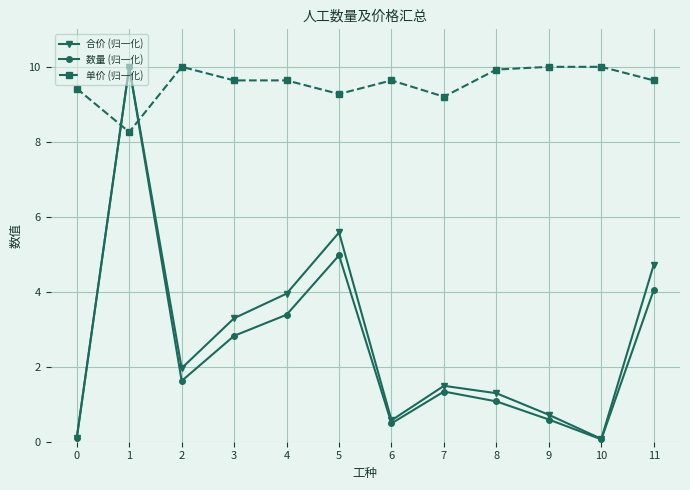

Reading left to right, what are all the values shown in this chart?

合价 (归一化): 0=0.1	1=10.0	2=2.0	3=3.3	4=4.0	5=5.6	6=0.6	7=1.5	8=1.3	9=0.7	10=0.1	11=4.7
数量 (归一化): 0=0.1	1=10.0	2=1.6	3=2.8	4=3.4	5=5.0	6=0.5	7=1.3	8=1.1	9=0.6	10=0.1	11=4.1
单价 (归一化): 0=9.4	1=8.3	2=10.0	3=9.6	4=9.6	5=9.3	6=9.6	7=9.2	8=9.9	9=10.0	10=10.0	11=9.6